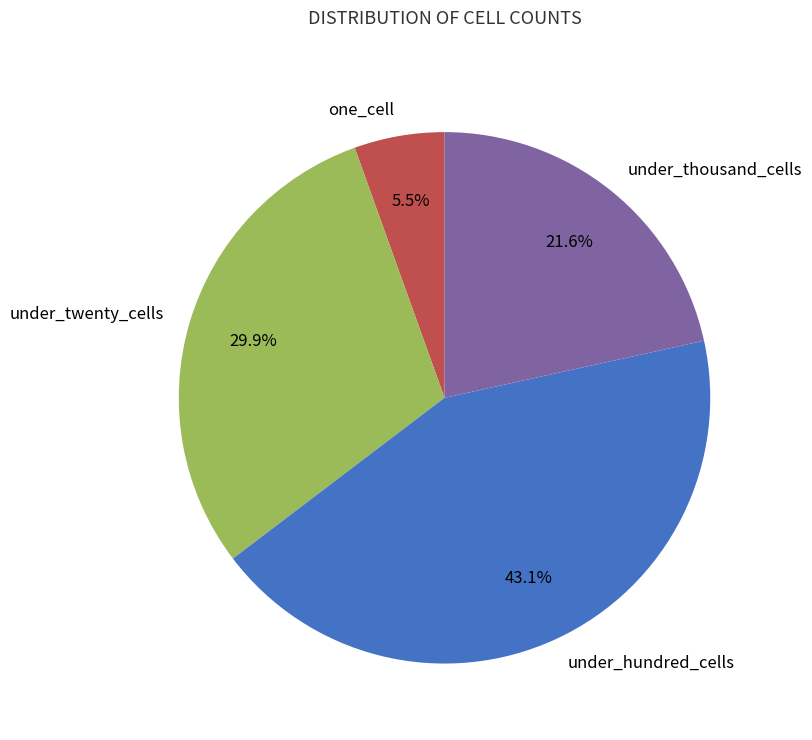

Does any single category account for the majority?

No